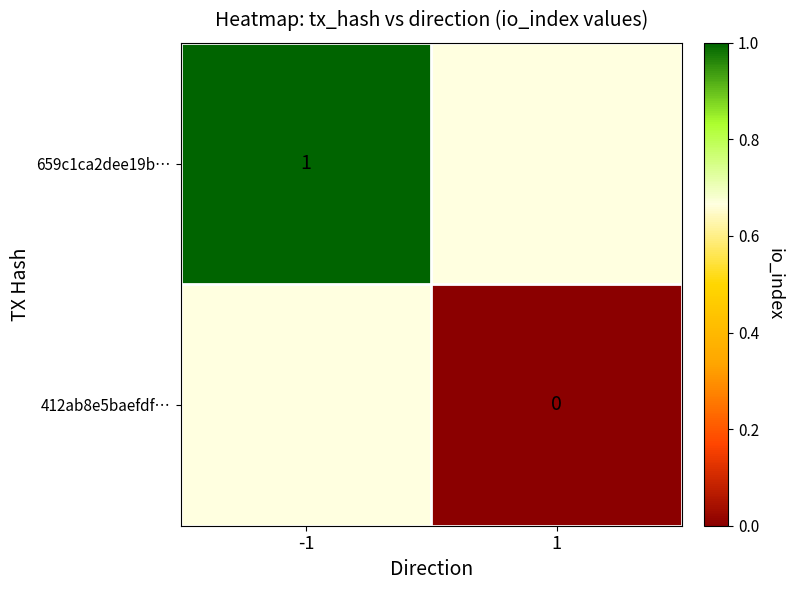

At which category does the chart reach its peak across all series?

-1